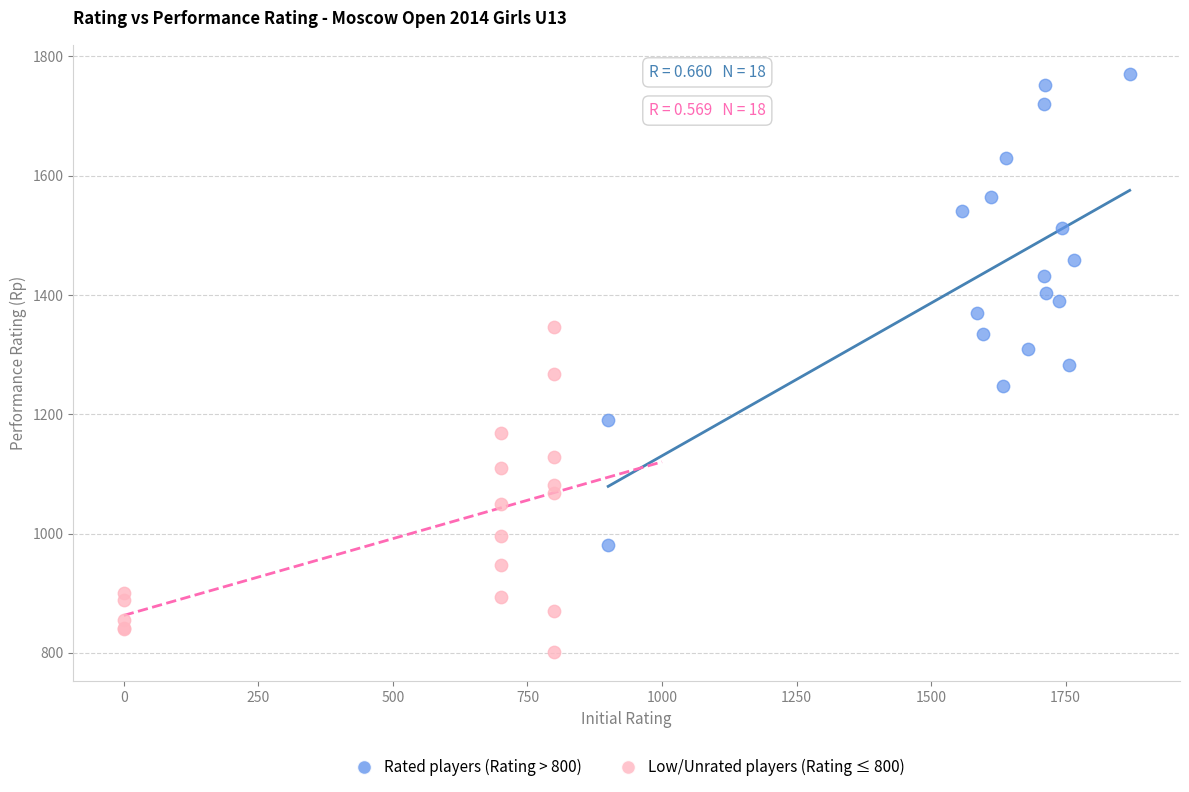

Which series has the widest spread of Y values?

Rated players (Rating > 800)